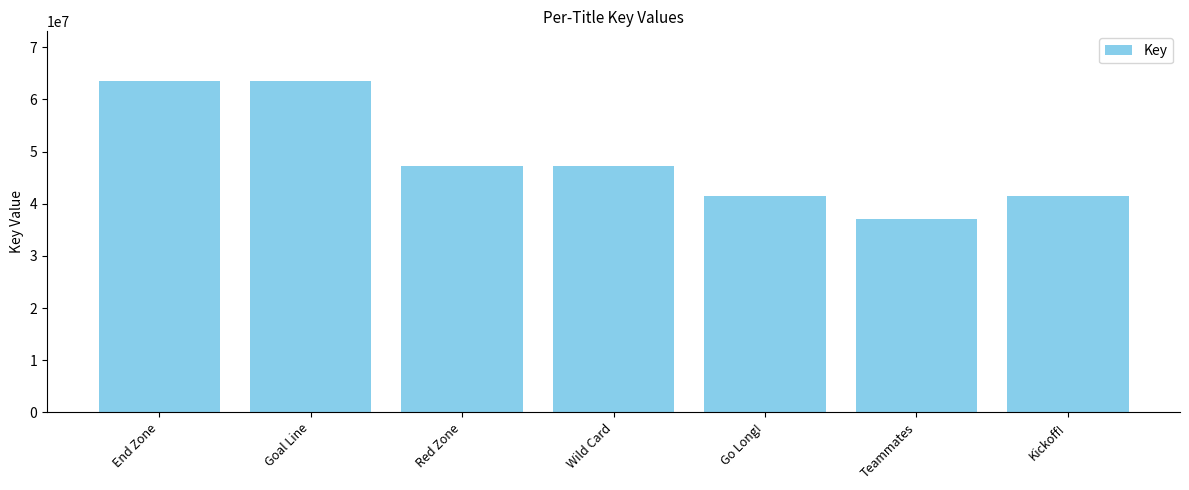

How many data points are less than 47281103?

3